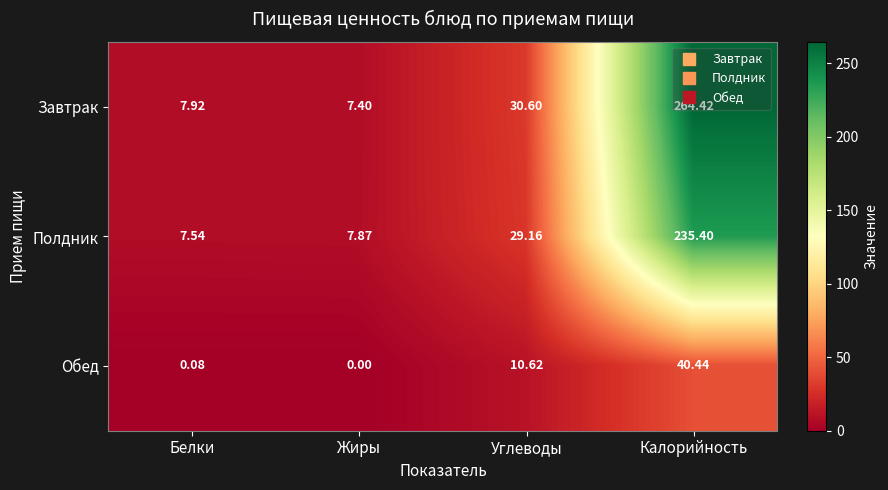

Where is Завтрак nearest to the value 135?

Углеводы